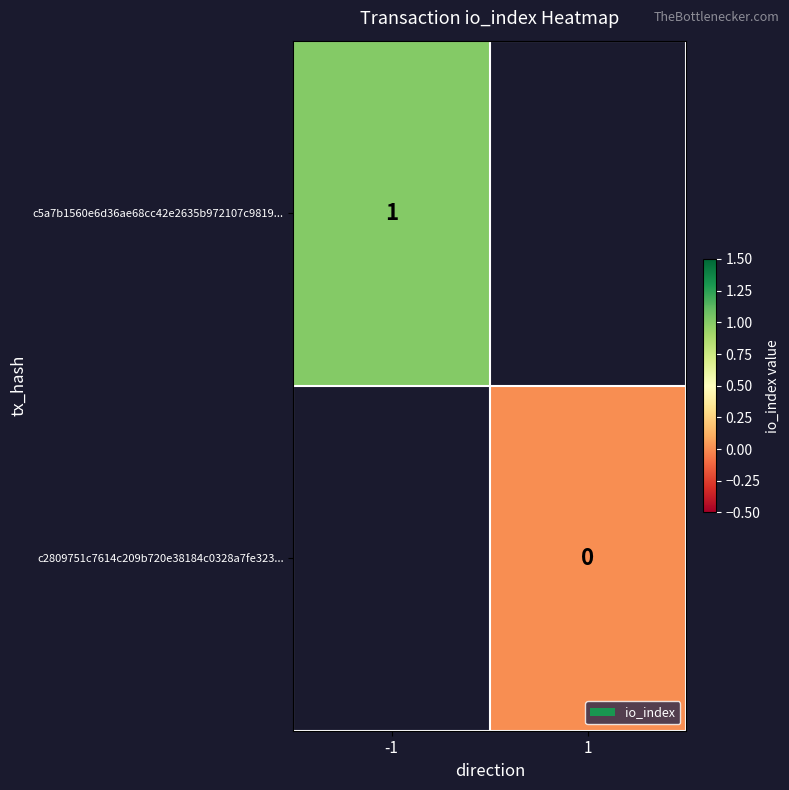

Is the value of c5a7b1560e6d36ae68cc42e2635b972107c9819... at -1 greater than the value of c2809751c7614c209b720e38184c0328a7fe323... at 1?

Yes